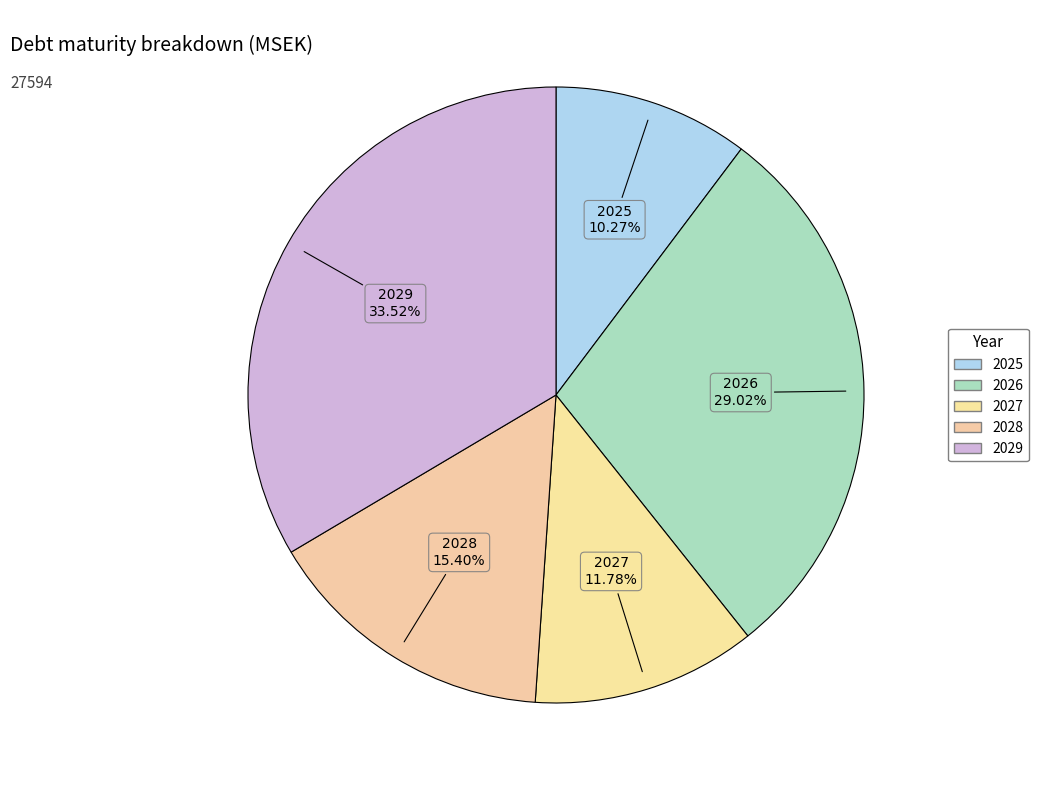

Approximately how many times larger is the value at 2026 compared to 2027?

2.5